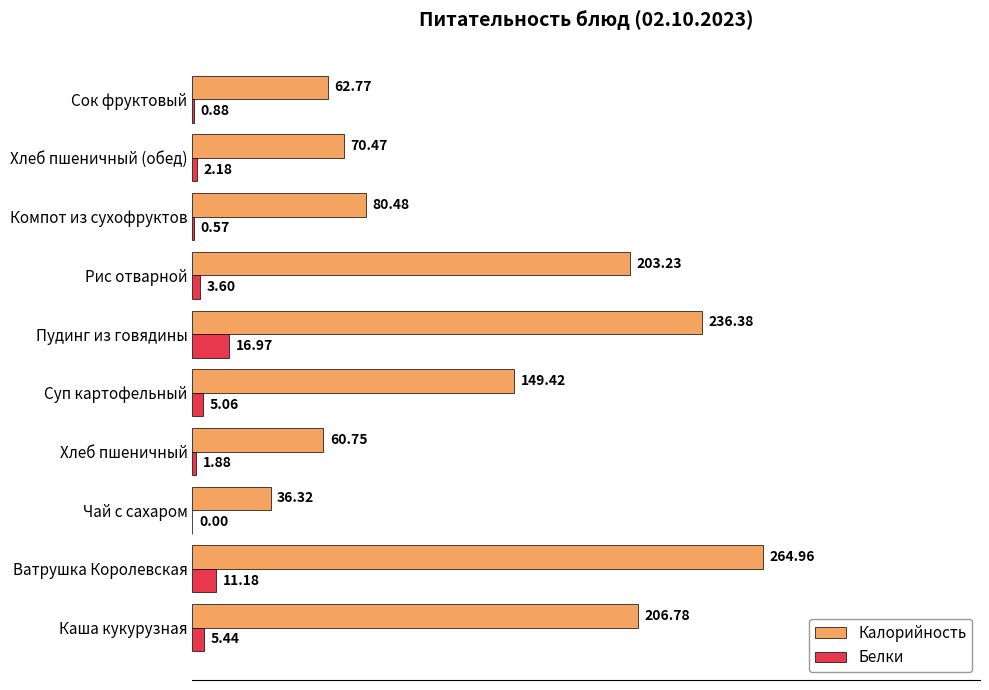

Between Ватрушка Королевская and Хлеб пшеничный, which series saw the biggest shift?

Калорийность